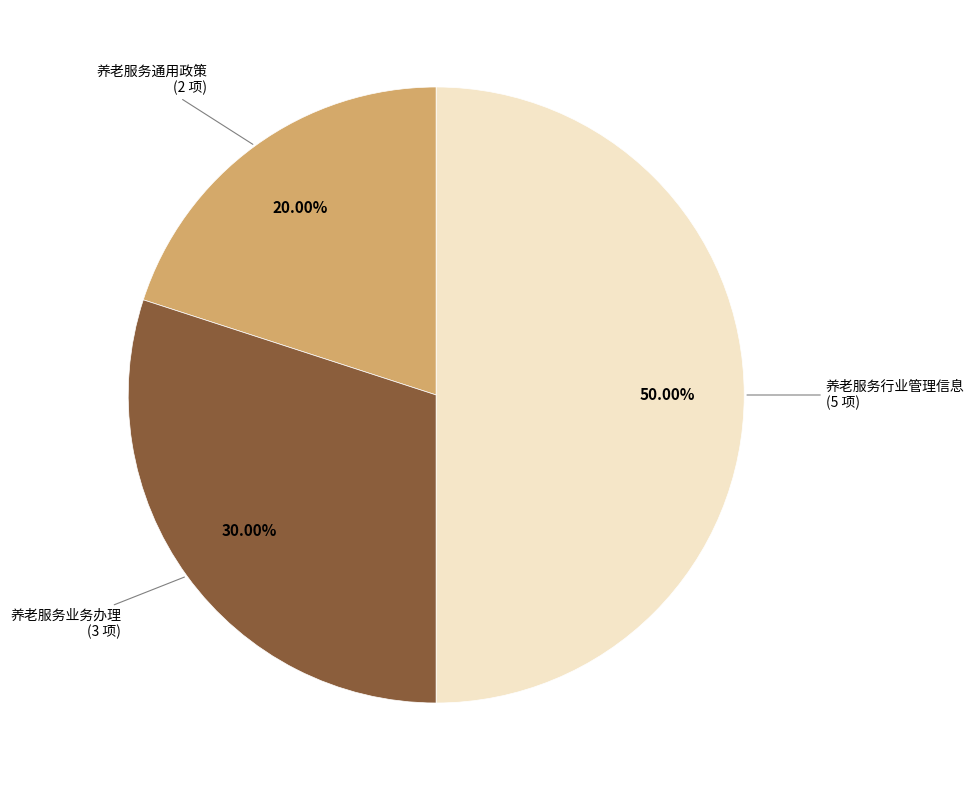

To the nearest percent, what is the average slice percentage?

33%